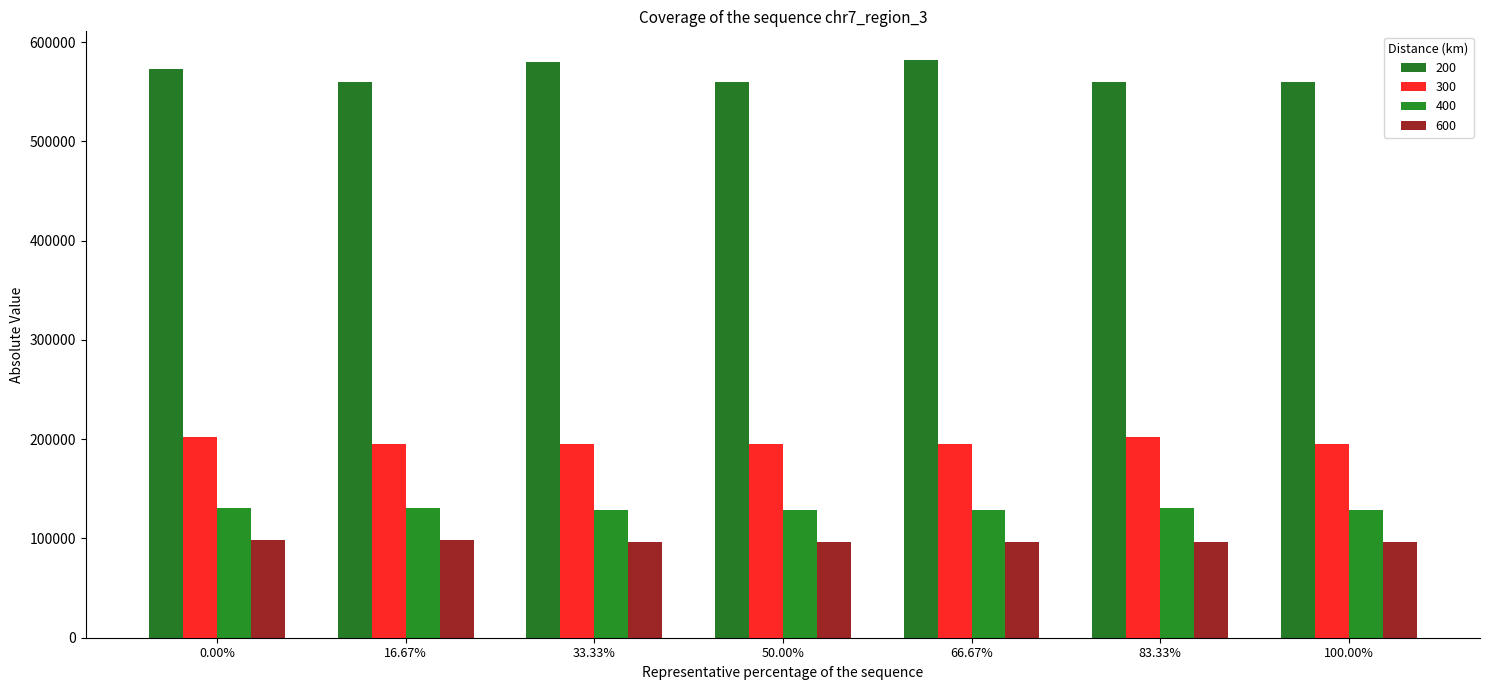

How many categories are shown in the chart?

7